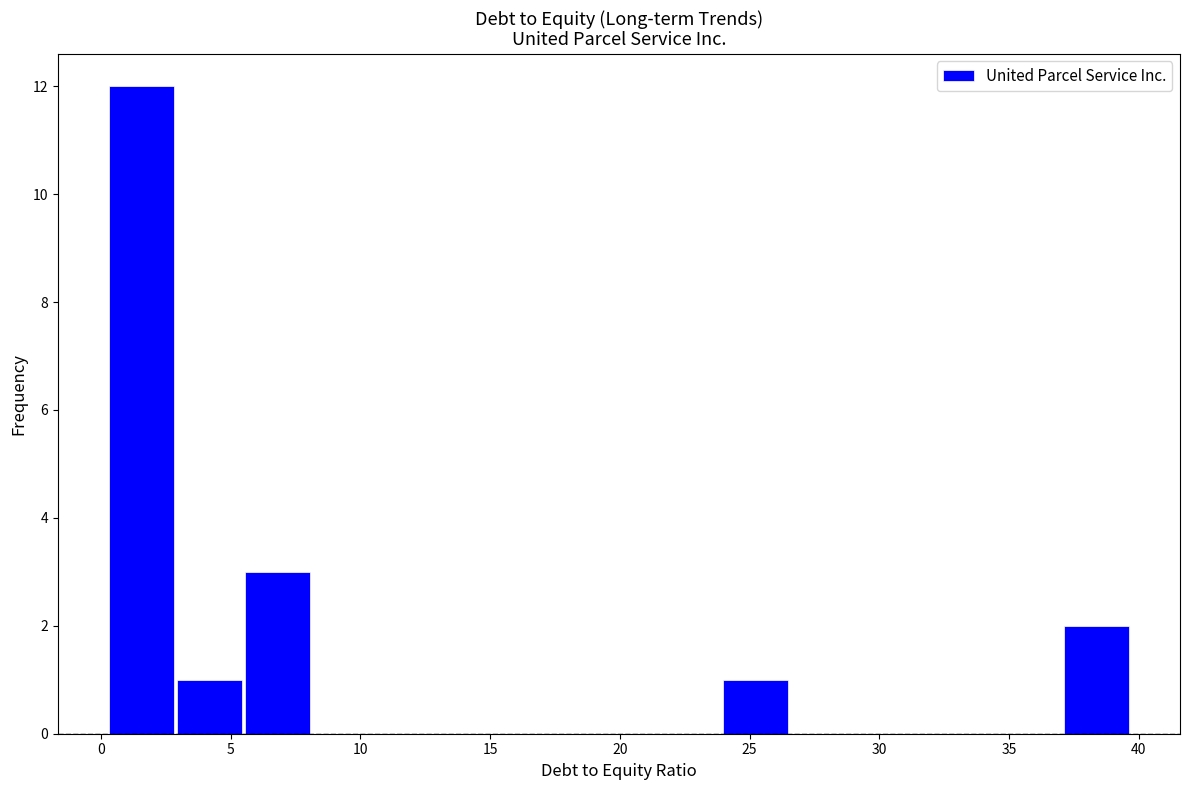

Reading left to right, transcribe this chart: for each bar, give the range it covers on the x-axis and its height. Neither the bar edges nor the heights are printed on the chart, so give them approximately, as read against the axes.

0.0 to 3.0: 12
3.0 to 5.5: 1
5.5 to 8.0: 3
8.0 to 11.0: 0
11.0 to 13.5: 0
13.5 to 16.0: 0
16.0 to 18.5: 0
18.5 to 21.5: 0
21.5 to 24.0: 0
24.0 to 26.5: 1
26.5 to 29.0: 0
29.0 to 32.0: 0
32.0 to 34.5: 0
34.5 to 37.0: 0
37.0 to 39.5: 2